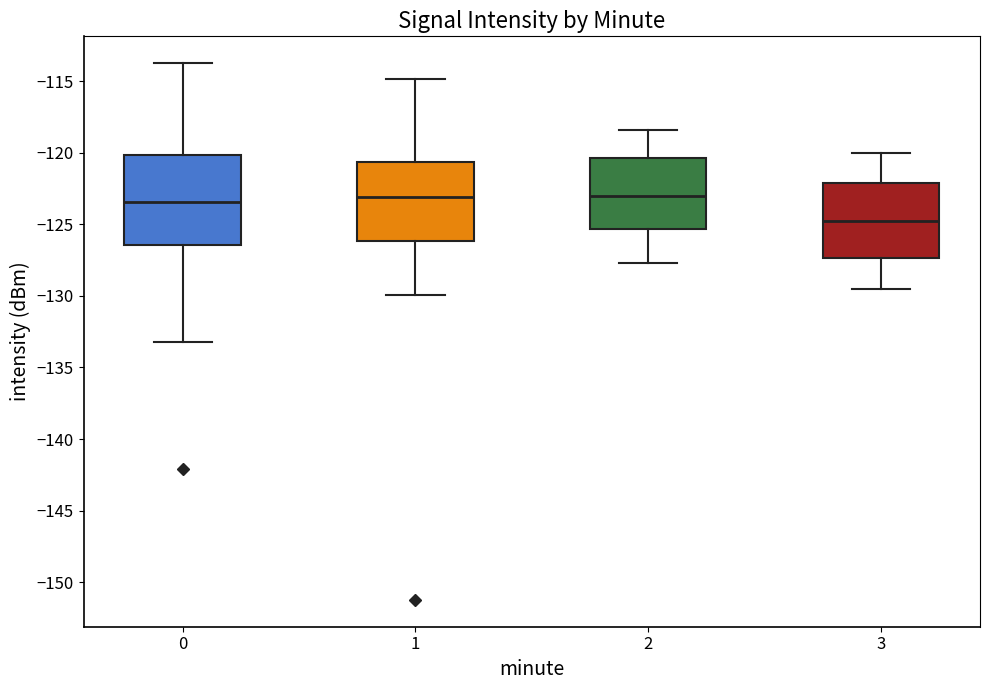

Which box has the lowest median line?

3